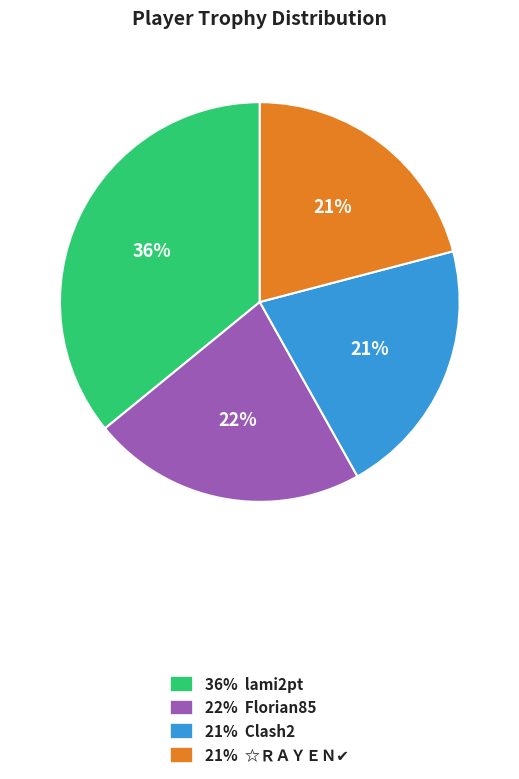

What percentage is the 22% Florian85 slice, to the nearest percent?

22%